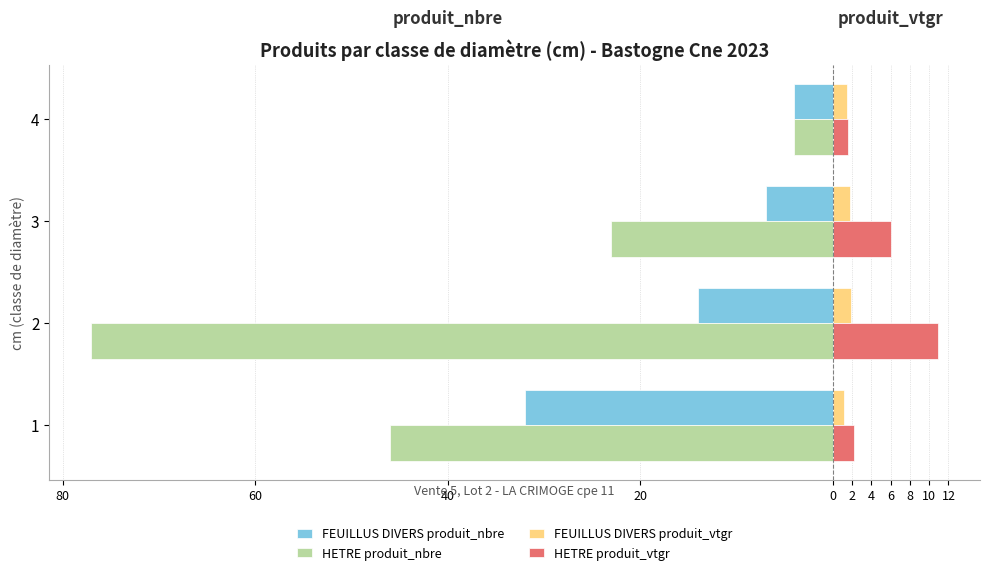

What are all the series names shown in the legend?

FEUILLUS DIVERS produit_nbre, HETRE produit_nbre, FEUILLUS DIVERS produit_vtgr, HETRE produit_vtgr